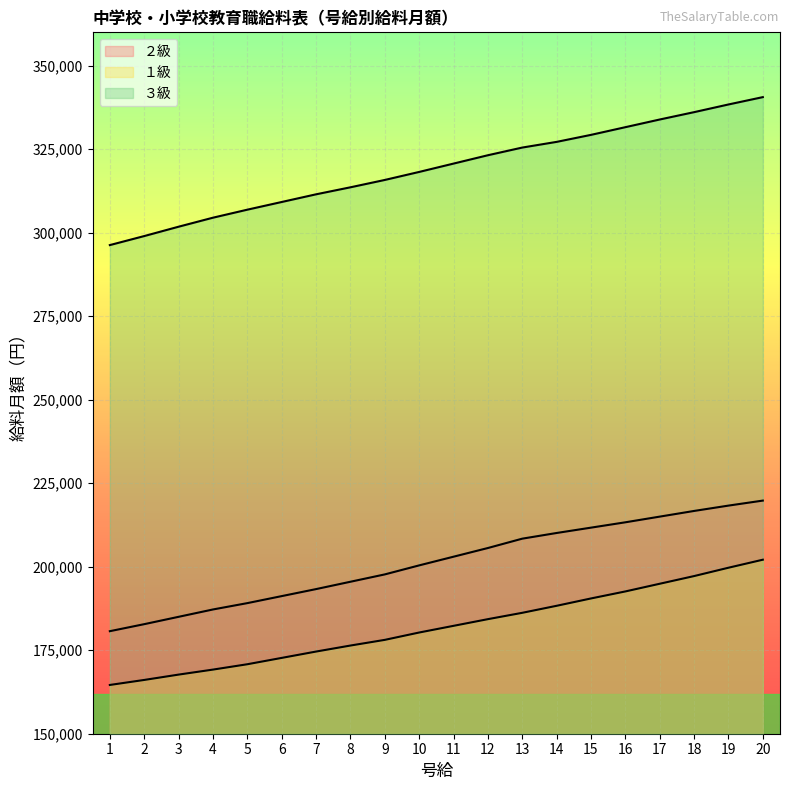

Rank the series by their maximum value, from highest to lowest.

３級, ２級, １級